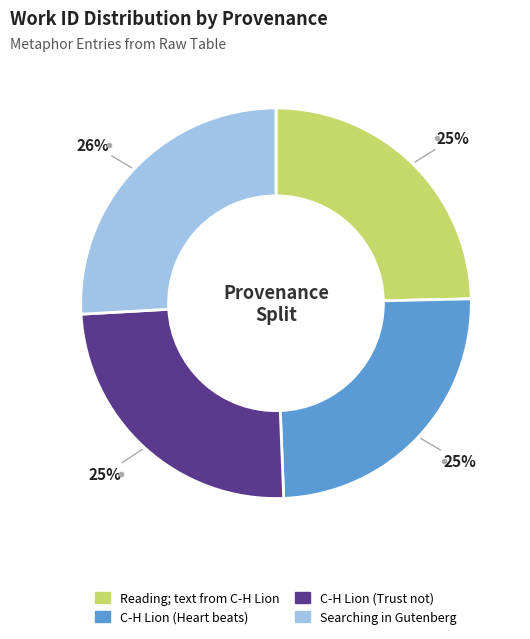

How many segments does this pie chart have?

4